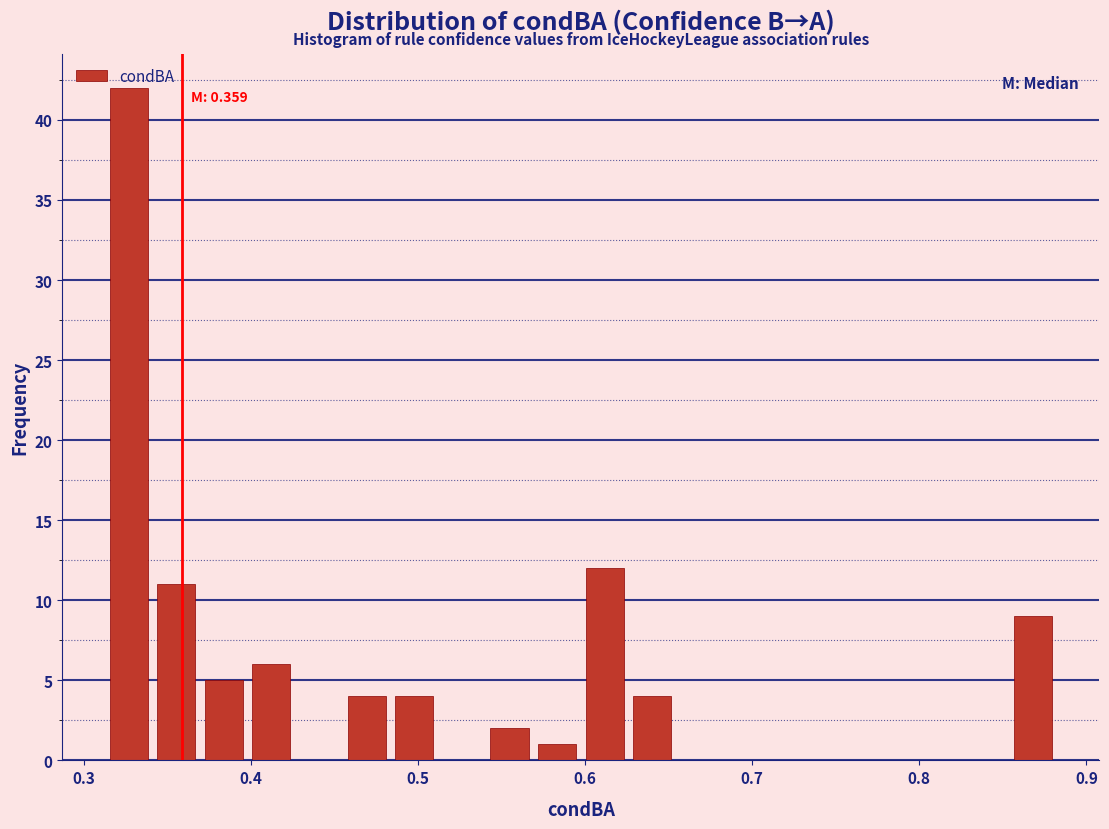

Around what value on the x-axis is the tallest bar? Give the approximate position of its centre, as read against the axis.

0.33